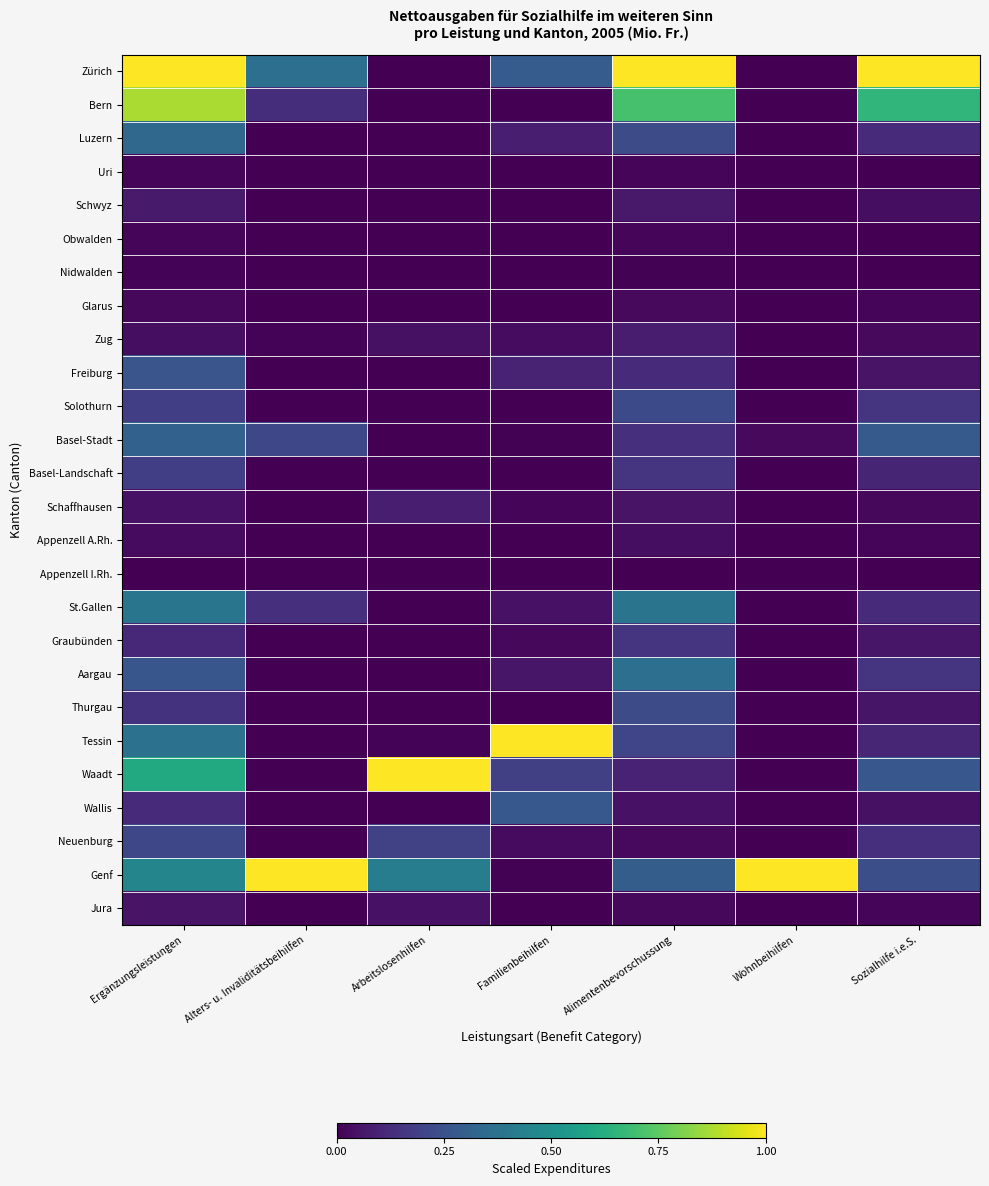

How many series are shown in this chart?

26